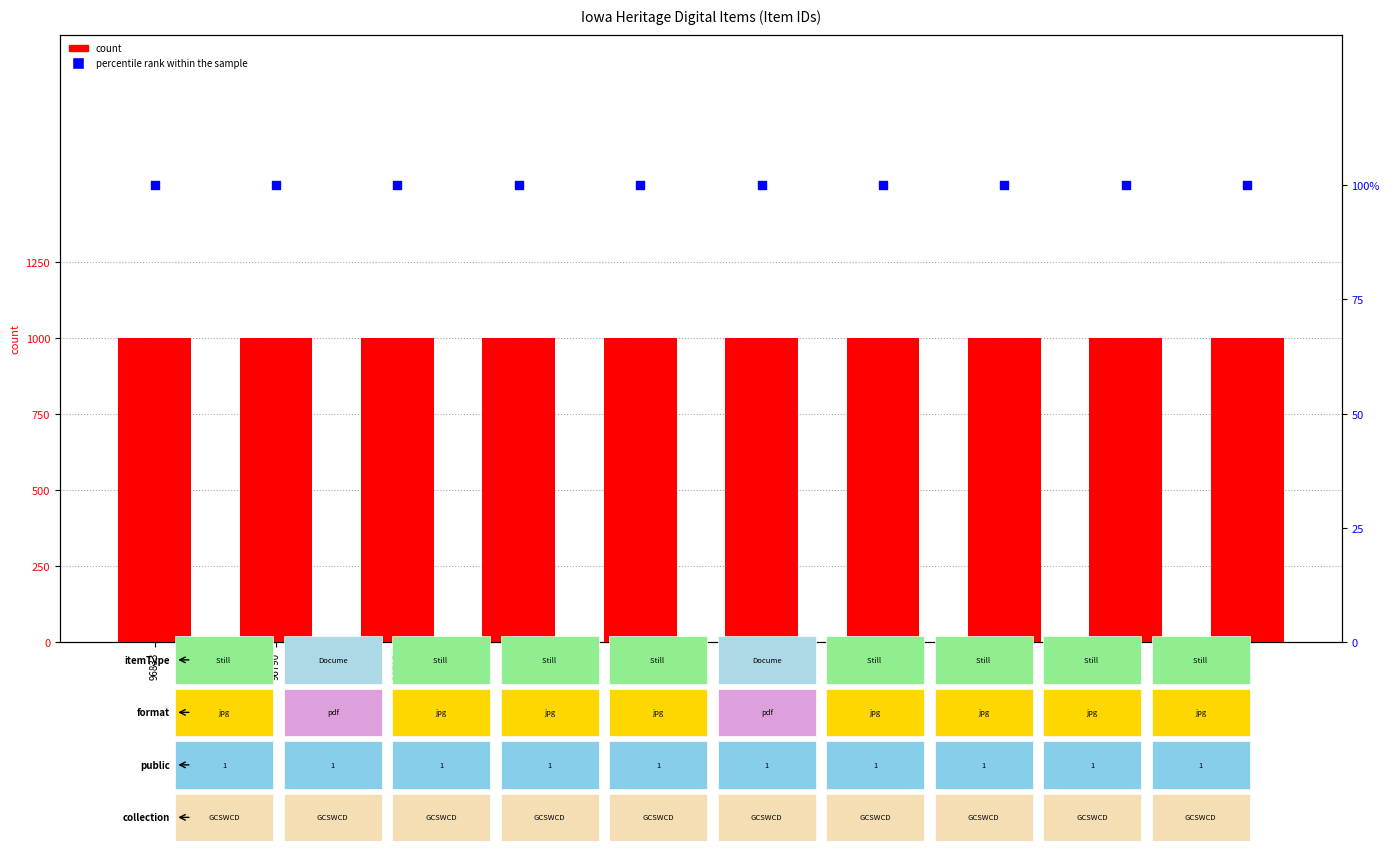

Which series contains the highest Y value?

percentile rank within the sample